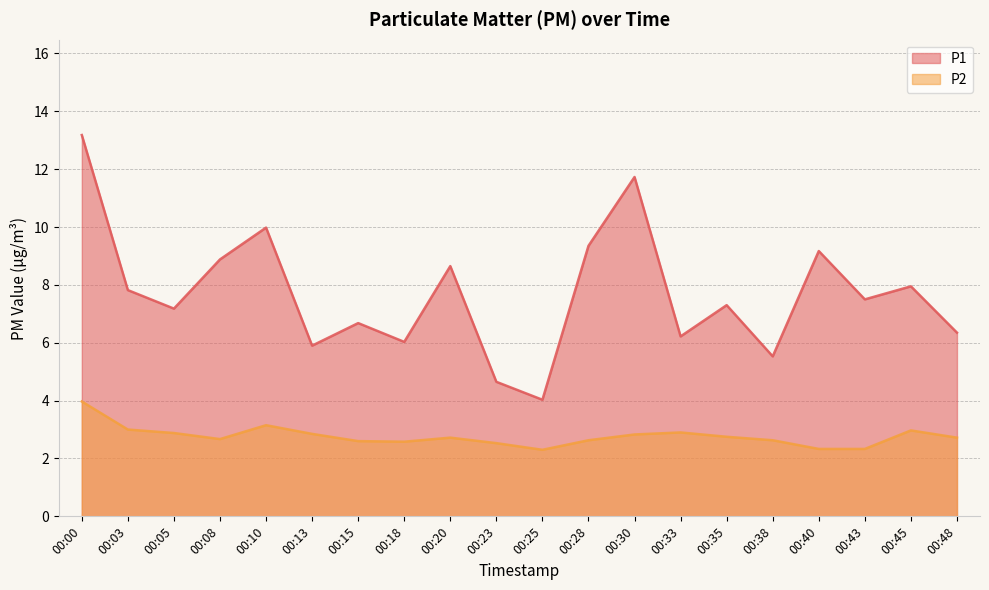

Rank the series by their average value, from lowest to highest.

P2, P1